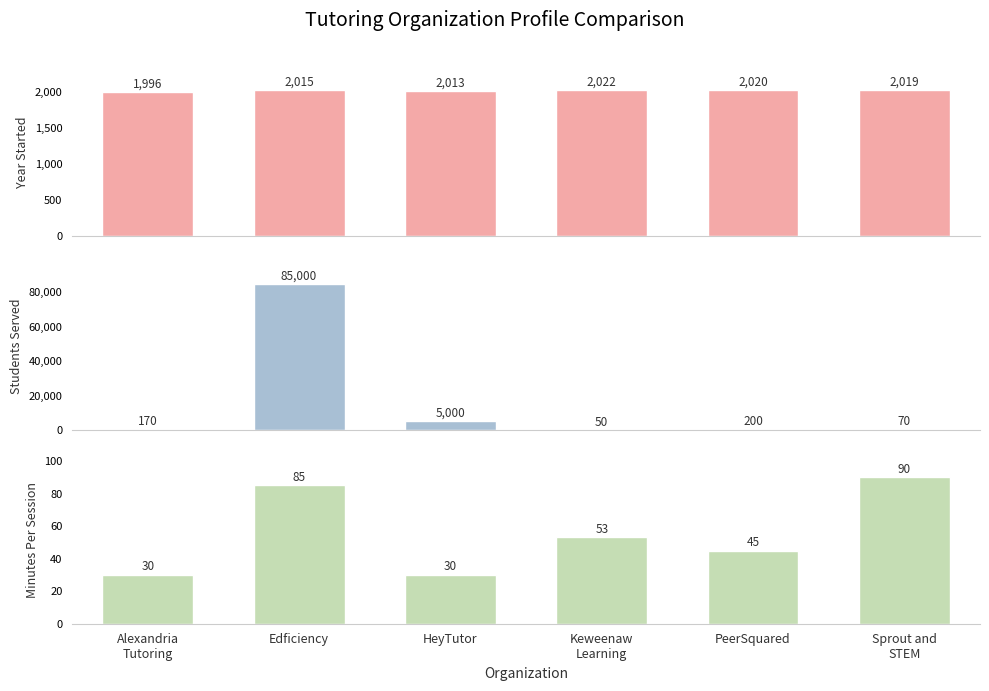

What position from the left is Keweenaw
Learning?

4